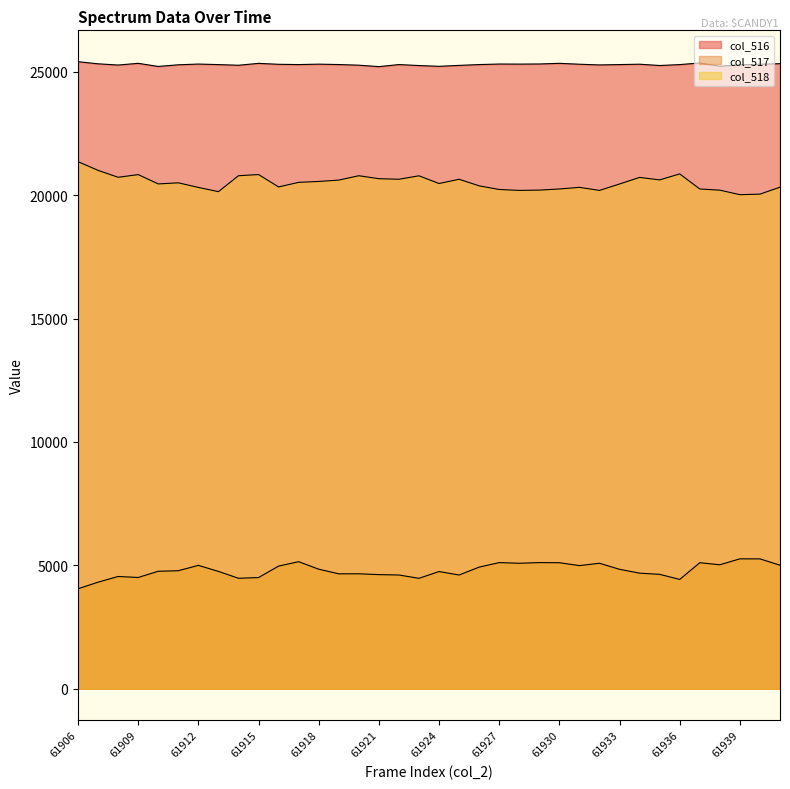

Reading left to right, list all the values displayed in this chart.

col_516: 25408	25322	25272	25341	25215	25282	25312	25290	25263	25340	25302	25291	25308	25292	25266	25208	25291	25252	25220	25258	25291	25313	25310	25315	25341	25305	25276	25291	25306	25253	25290	25356	25225	25282	25303	25328
col_517: 4051	4318	4548	4508	4760	4782	4999	4754	4476	4505	4969	5148	4844	4656	4657	4624	4608	4474	4749	4608	4928	5111	5084	5111	5106	4989	5084	4839	4683	4635	4429	5106	5023	5263	5262	5005
col_518: 21357	21004	20724	20833	20455	20500	20313	20142	20787	20835	20333	20519	20555	20610	20787	20667	20644	20784	20471	20644	20377	20230	20192	20204	20250	20316	20192	20452	20719	20618	20861	20250	20202	20019	20041	20323